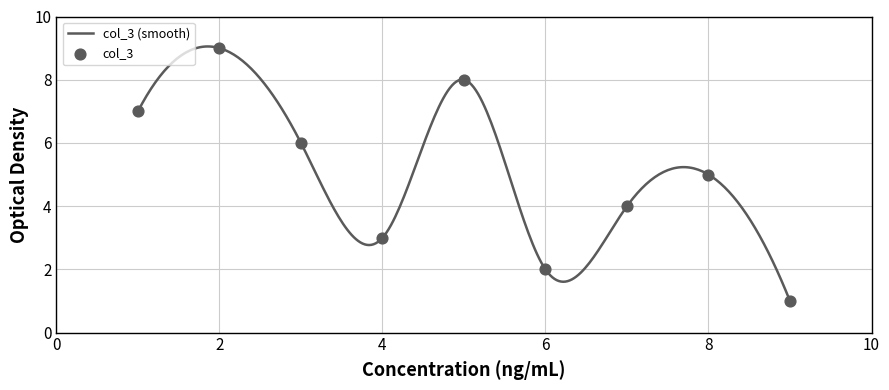

What is the minimum value for col_3 (smooth)?

1.0